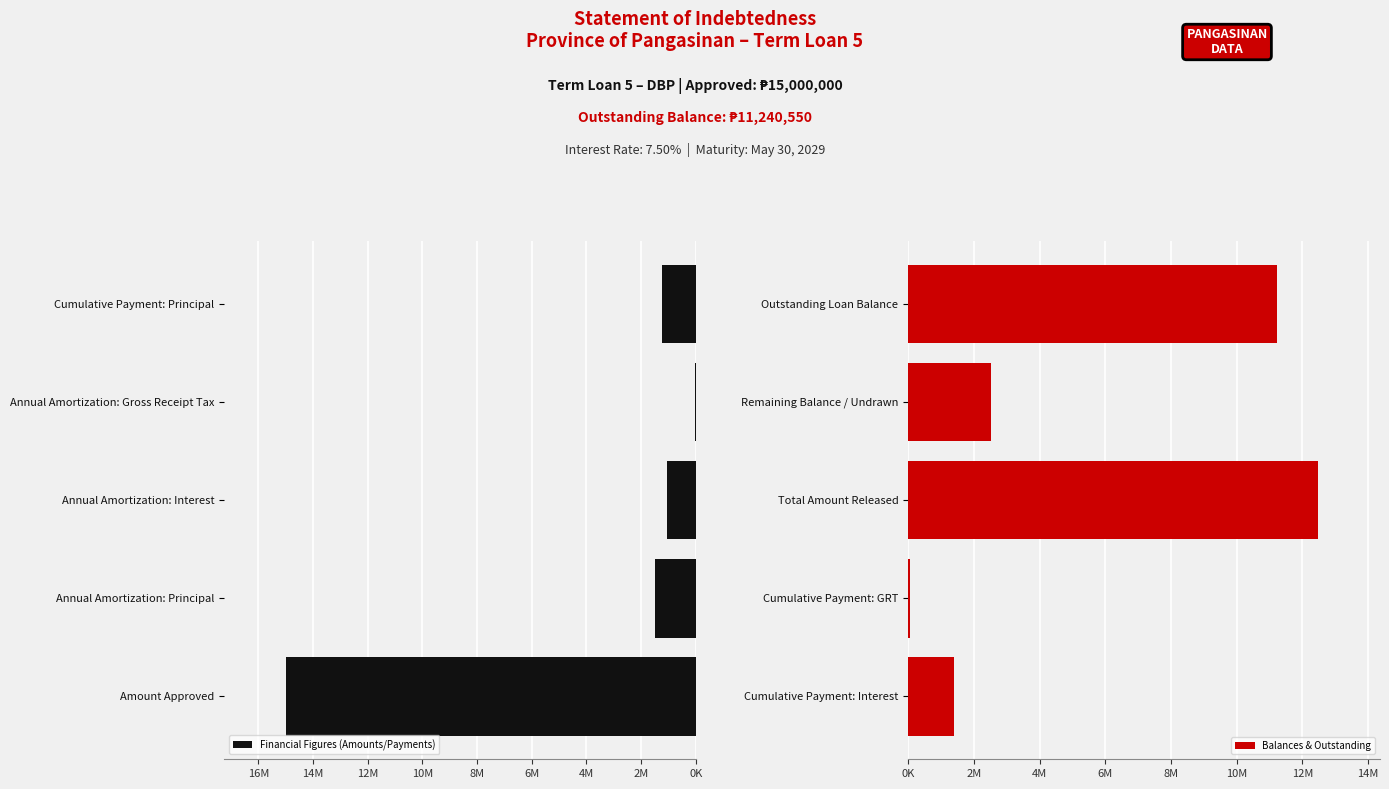

How many data points in Financial Figures (Amounts/Payments) are less than 1248950?

2